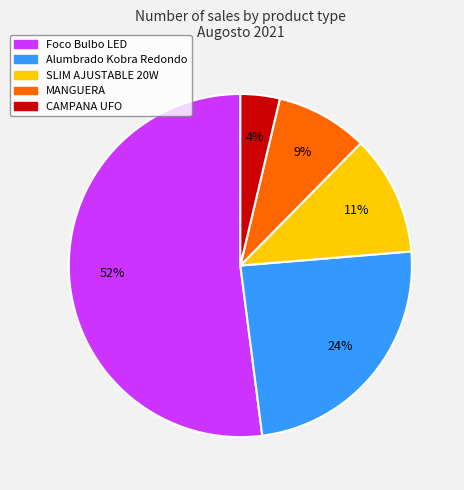

To the nearest percent, what is the average slice percentage?

20%